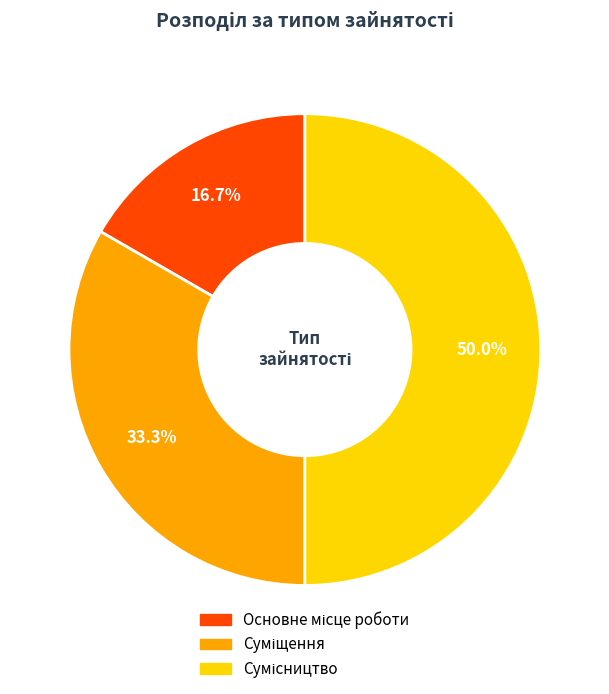

Is there a majority slice in this chart?

No